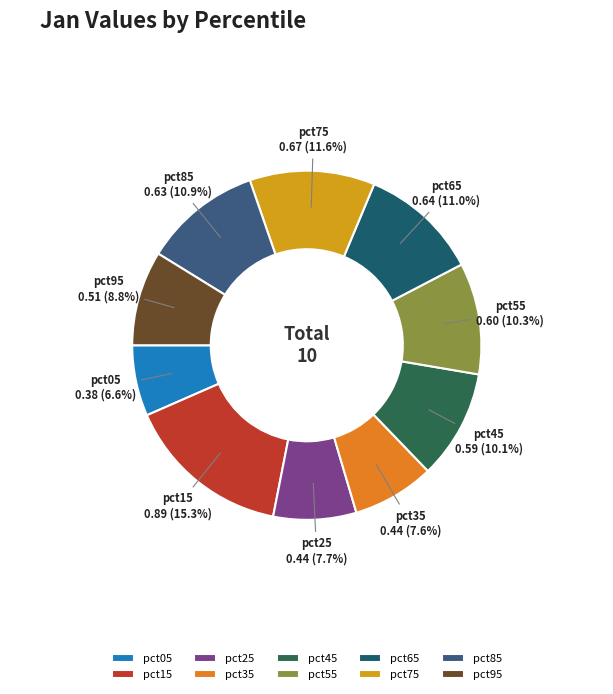

Which has a higher value, pct25 or pct05?

pct25